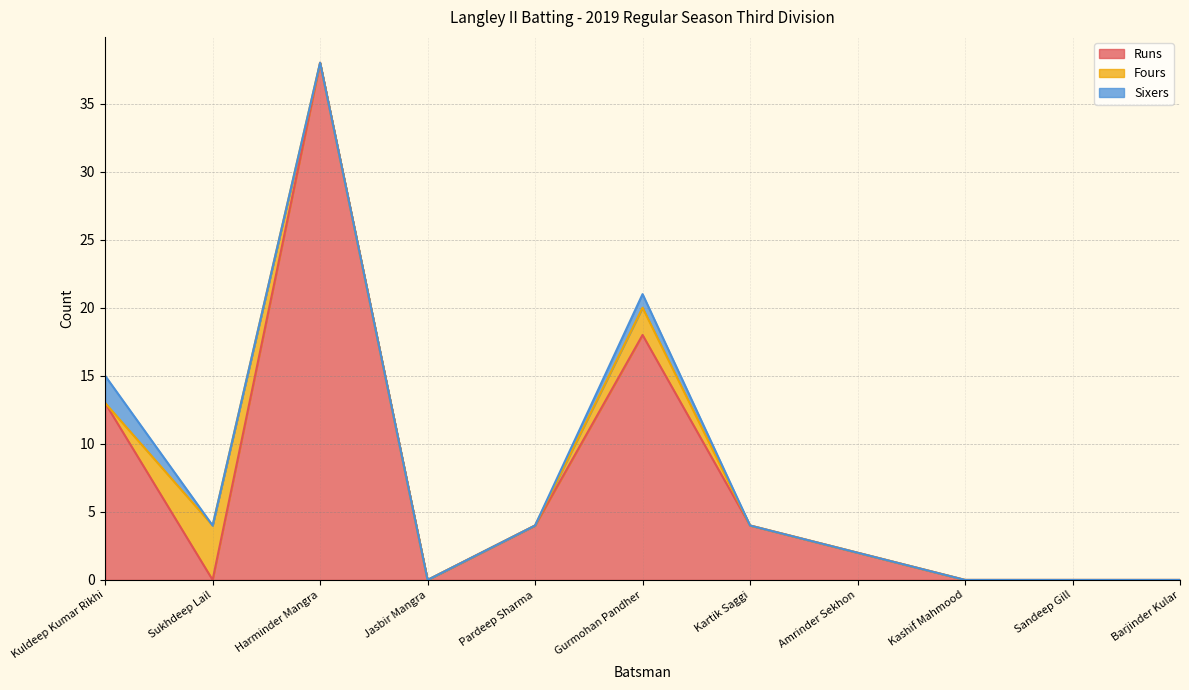

How many lines are shown in the chart?

3